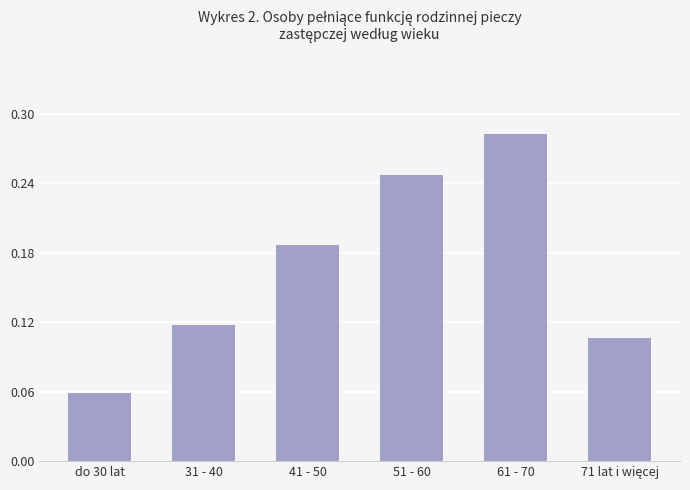

Where is the data nearest to the value 0?

do 30 lat